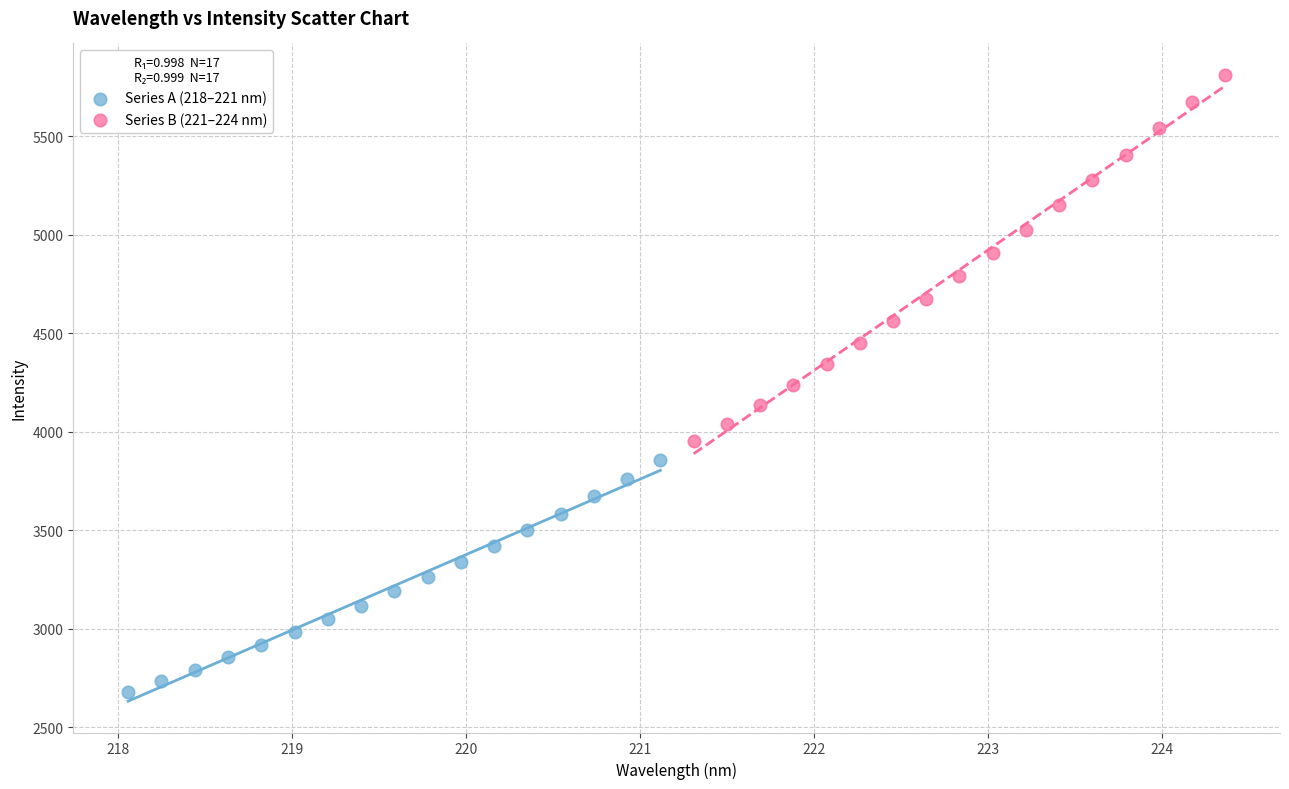

Which series contains the lowest Y value?

Series A (218–221 nm)